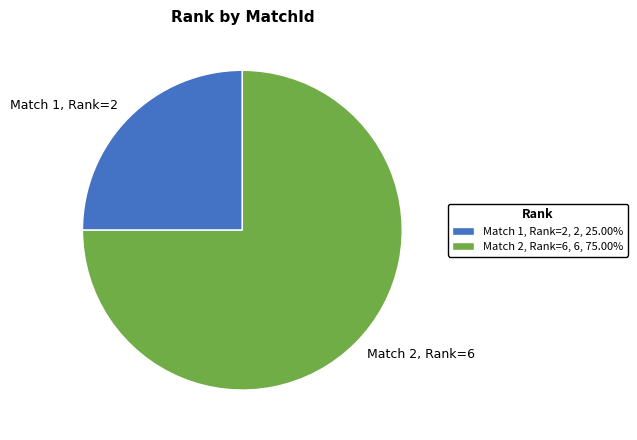

Is there any slice that represents more than half of the pie?

Yes